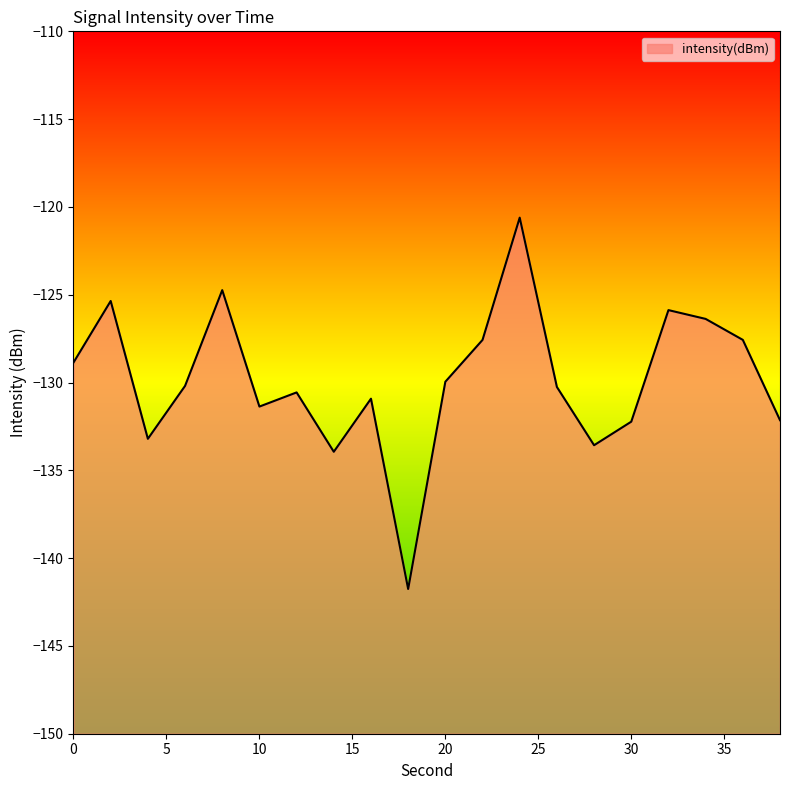

How many points are lower than both their immediate neighbors (excluding endpoints)?

5